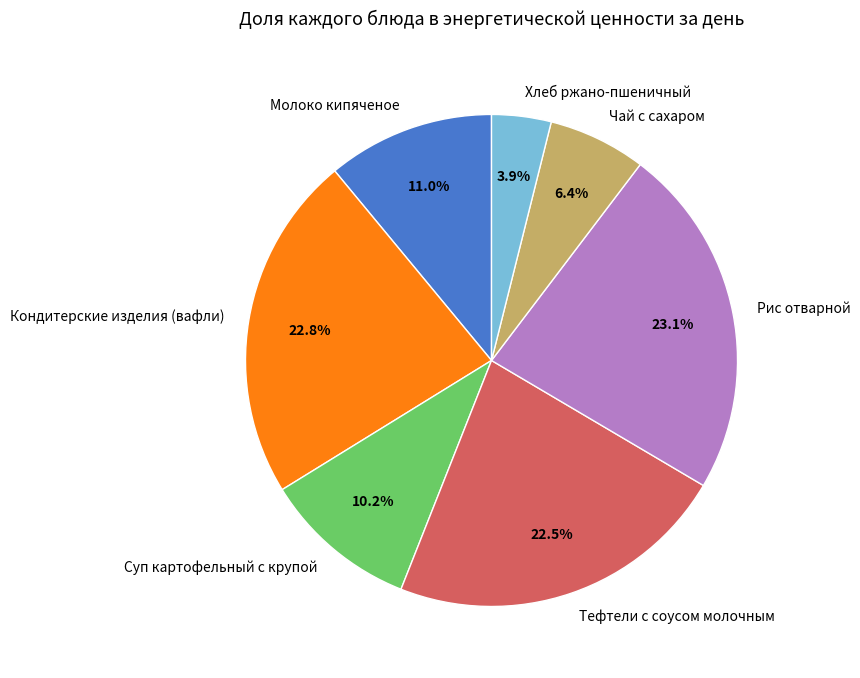

To the nearest percent, what is the difference between the Рис отварной and Молоко кипяченое slice percentages?

12%